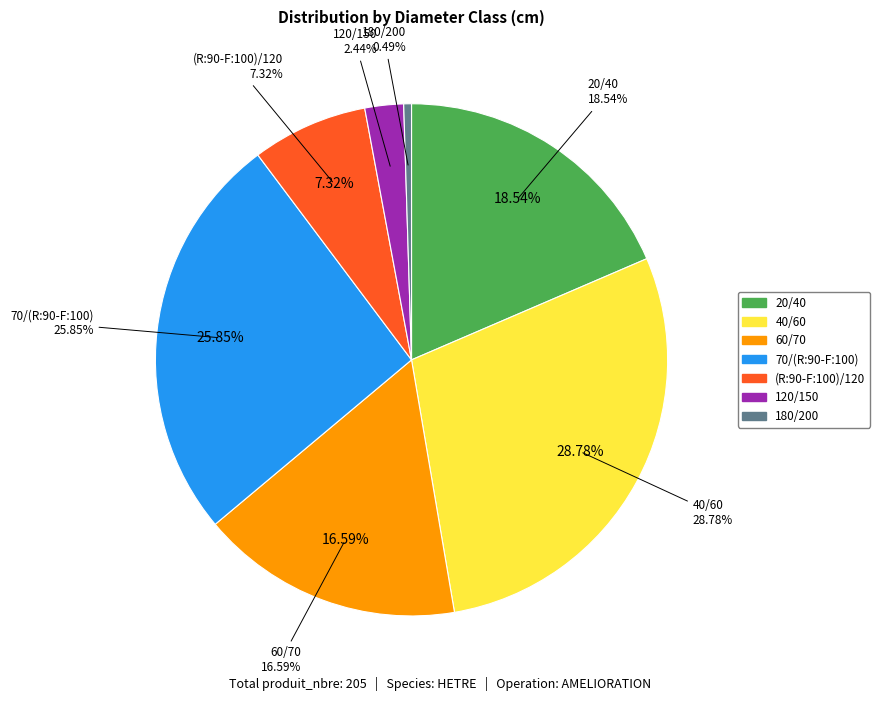

To the nearest percent, what percentage of the pie is 20/40?

19%